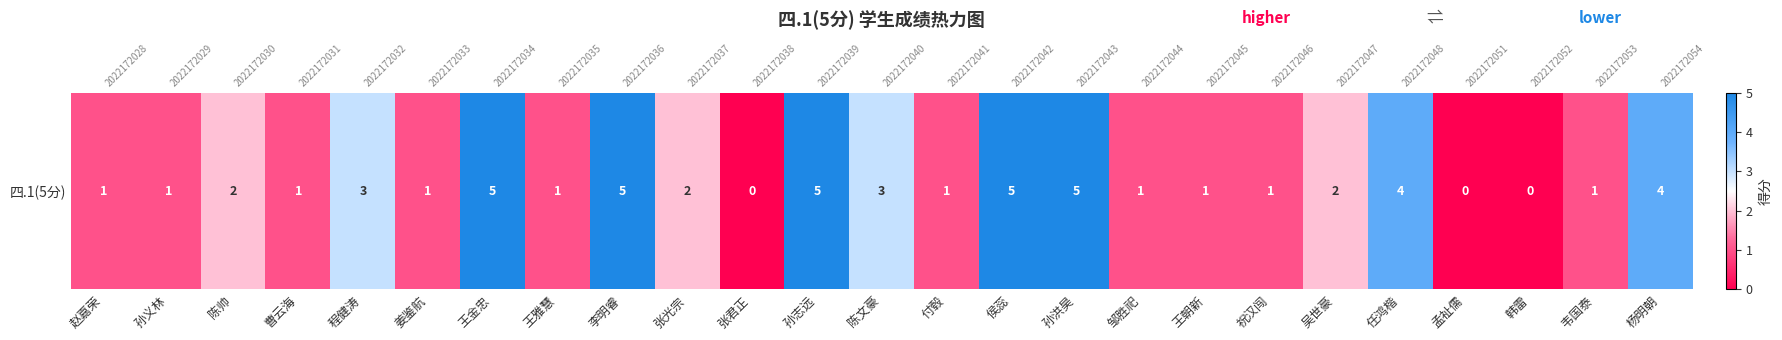

At which label does the data first exceed 1?

陈帅